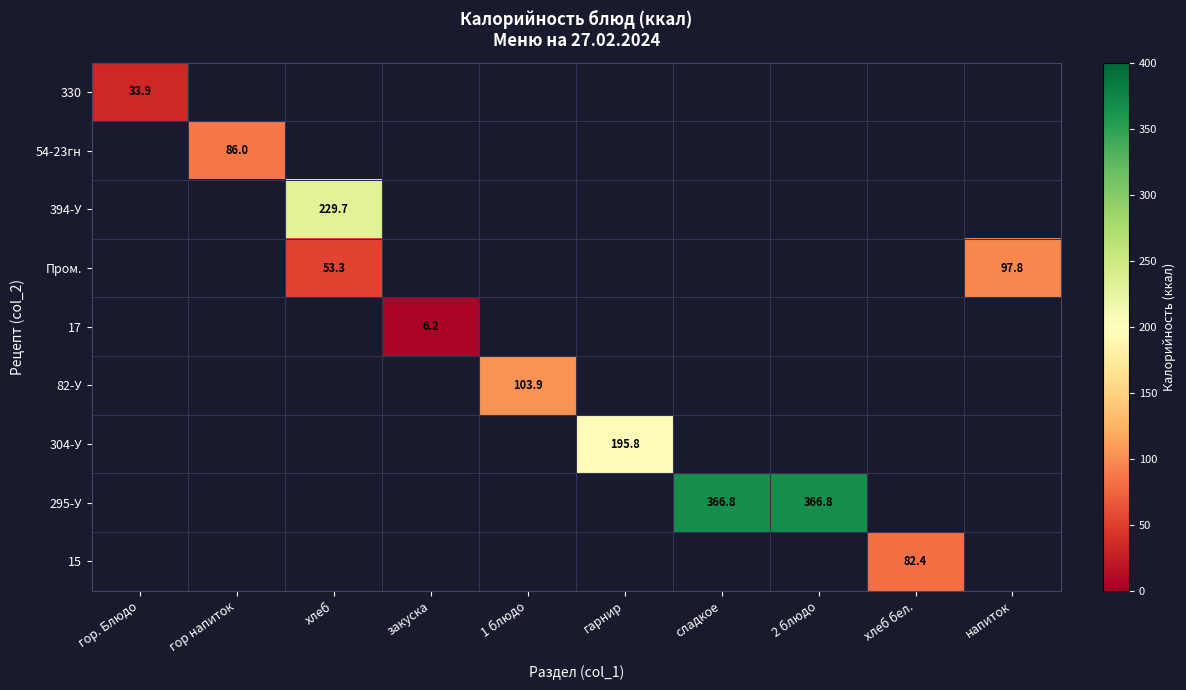

How many data points does each series have?

10